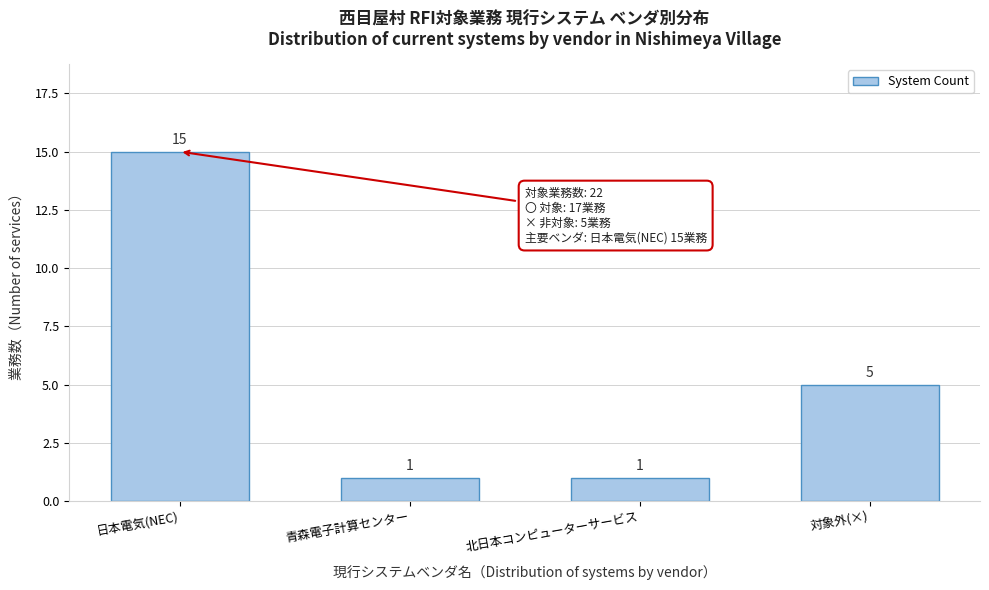

Reading left to right, extract all data points from this chart.

日本電気(NEC)=15	青森電子計算センター=1	北日本コンピューターサービス=1	対象外(×)=5